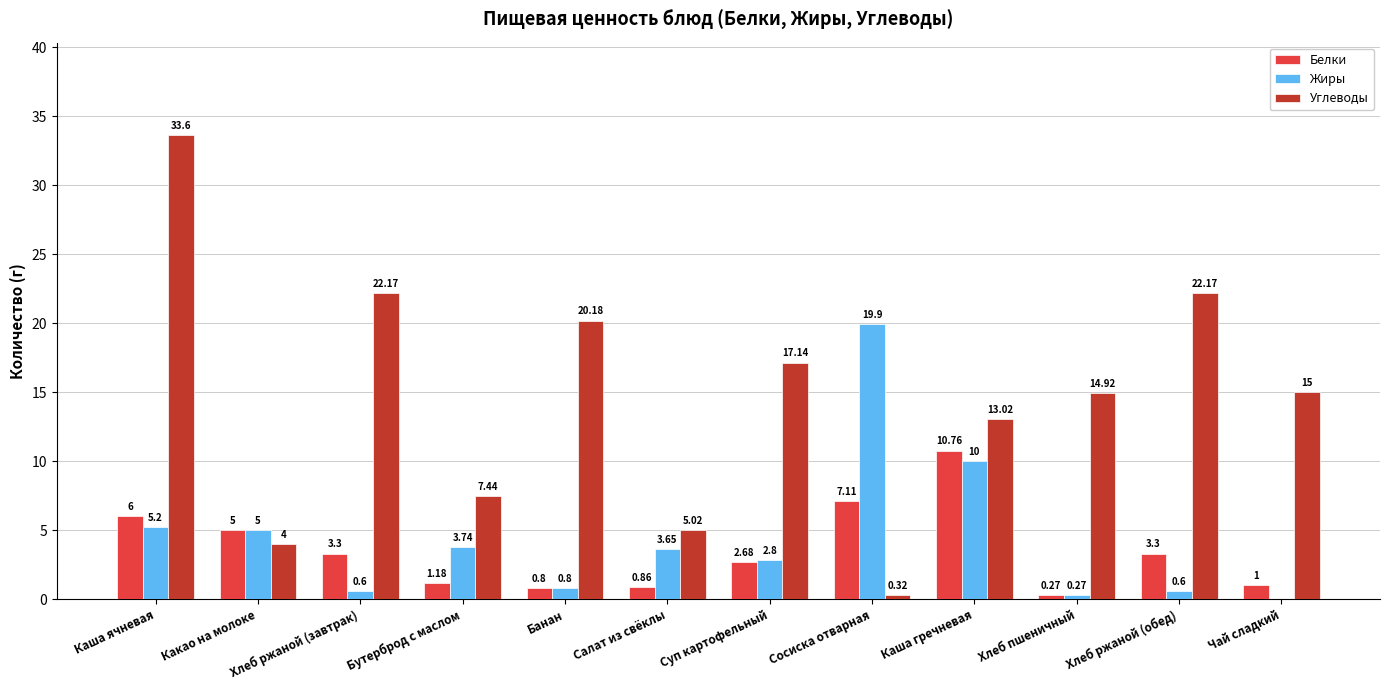

The Жиры series shows 6.5 at Бутерброд с маслом. True or false?

False